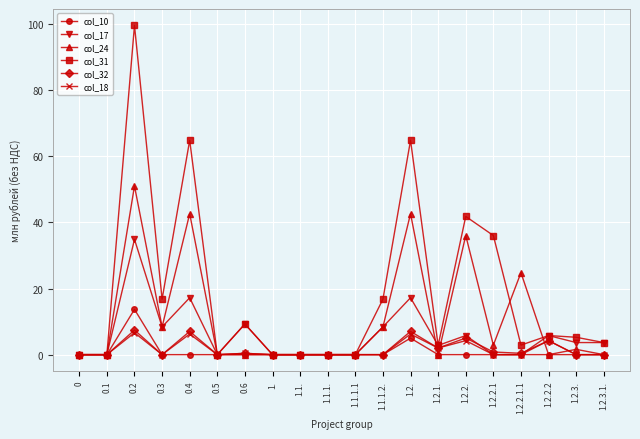

Count the number of categories in the chart.

20